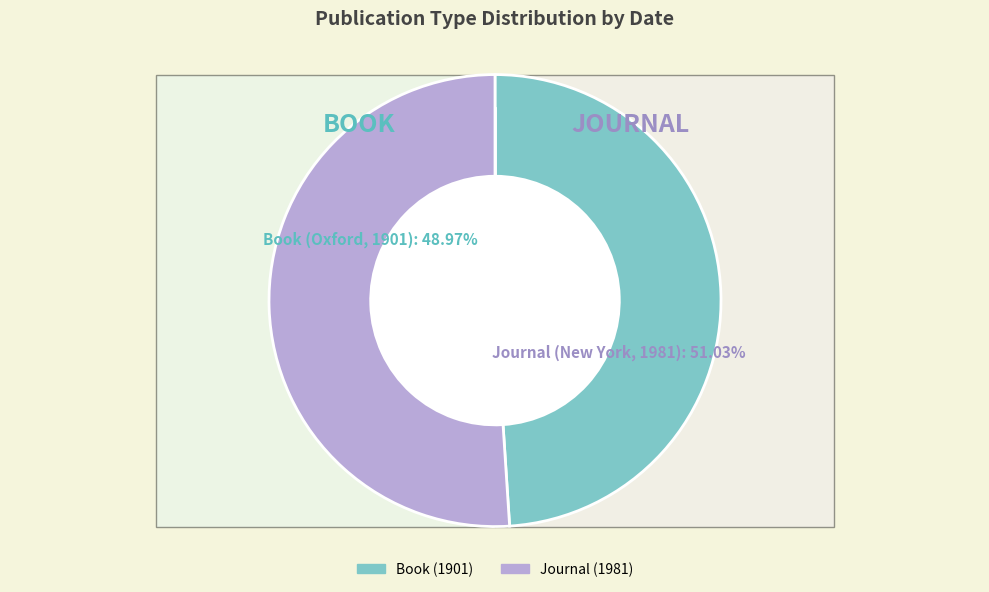

To the nearest percent, what is the combined percentage of Journal (1981) and Book (1901)?

100%